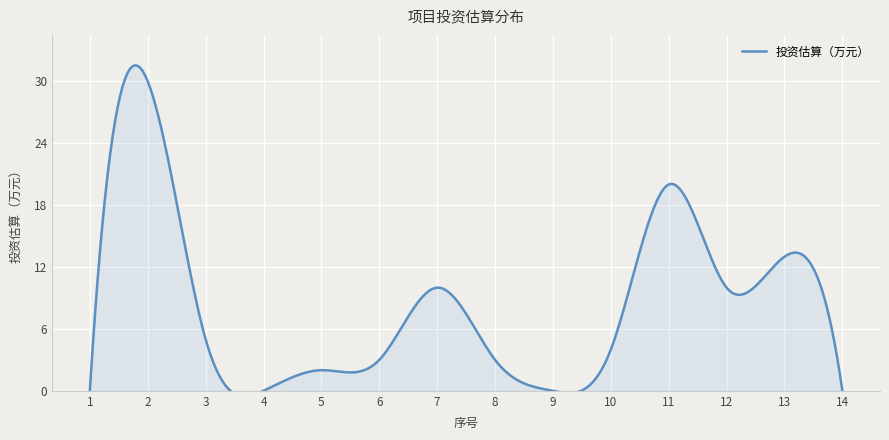

At which category does the chart reach its peak across all series?

2